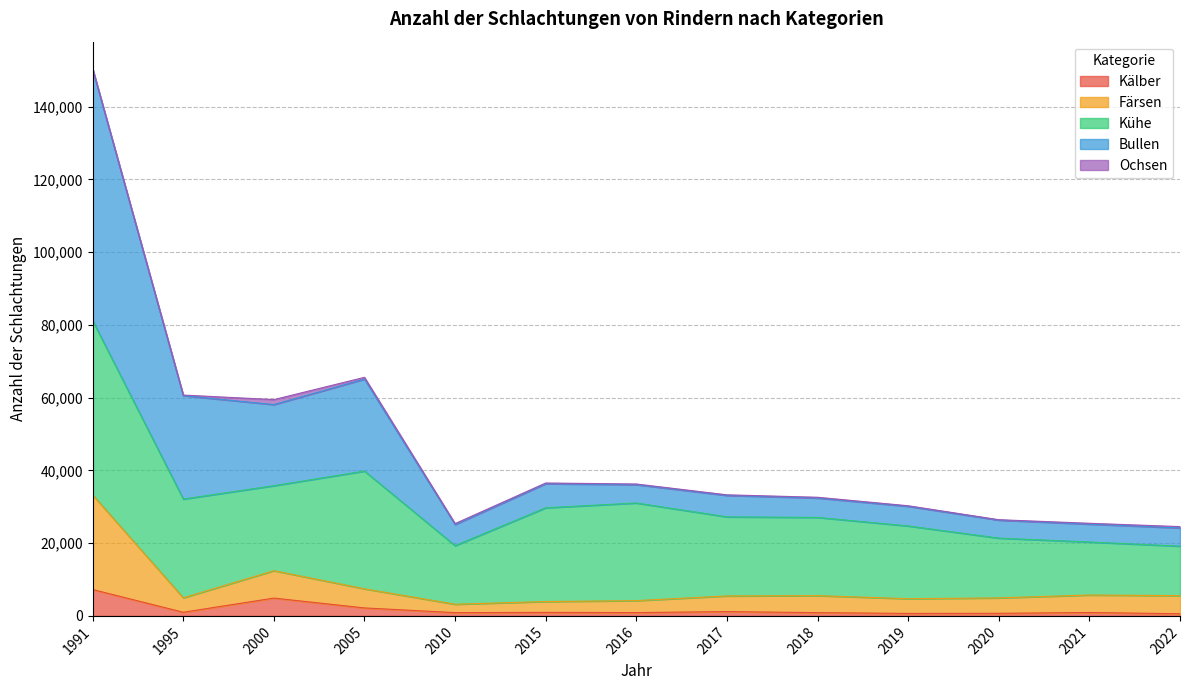

List the labels in order of Kälber value, smallest first.

2022, 2019, 2020, 2018, 2010, 2016, 2021, 2015, 1995, 2017, 2005, 2000, 1991